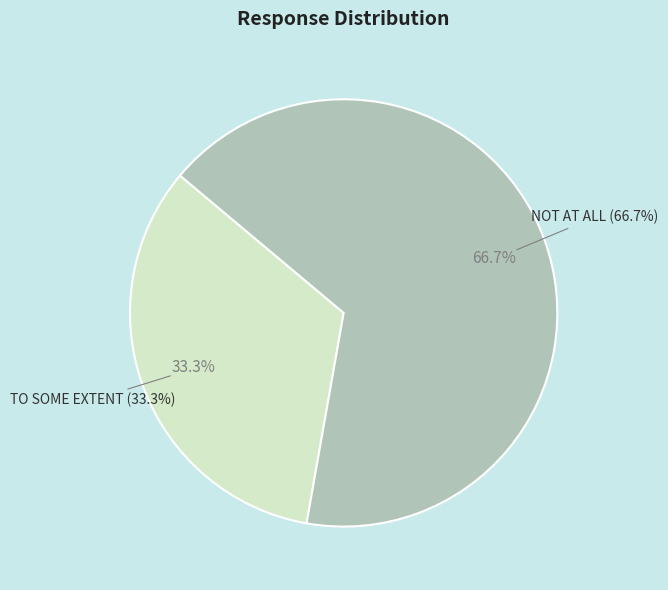

What percentage is the NOT AT ALL slice, to the nearest percent?

67%